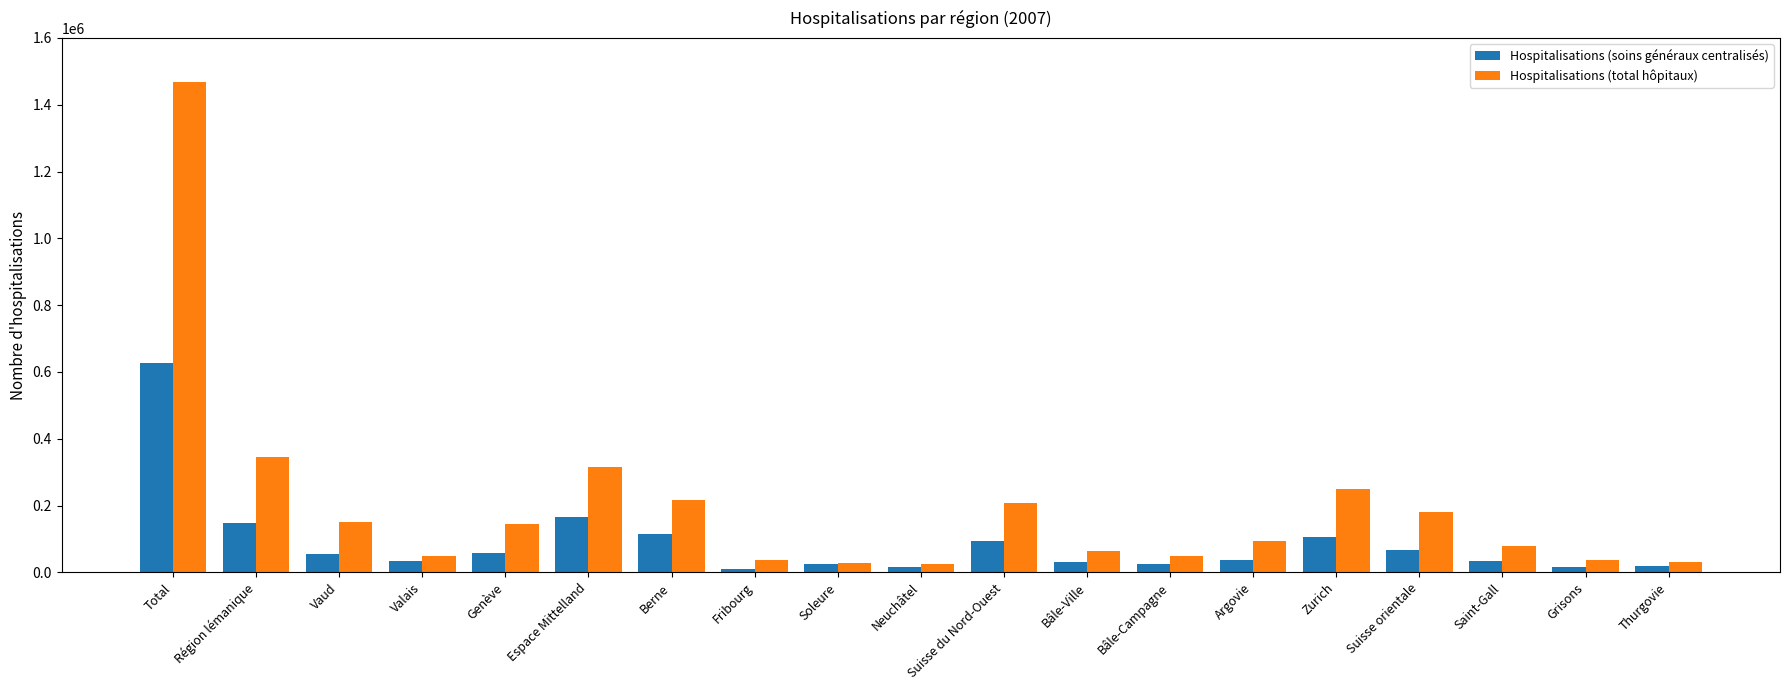

True or false: Hospitalisations (soins généraux centralisés) has a value of 34997 at Valais.

True